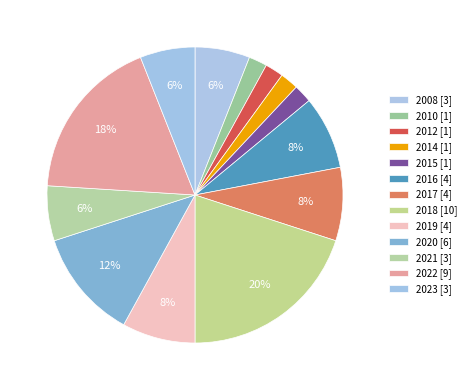

What is the largest slice in the pie chart?

2018